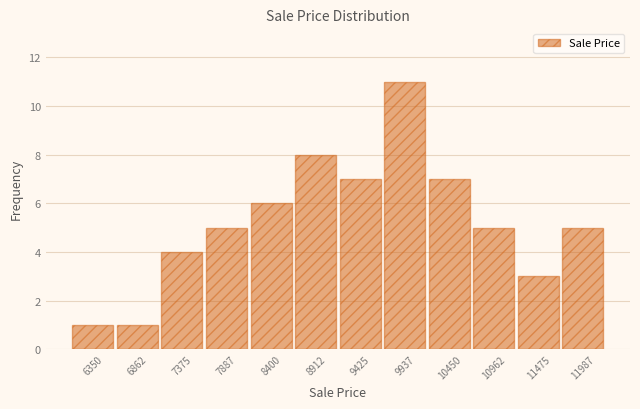

Reading left to right, extract all data points from this chart.

1	1	4	5	6	8	7	11	7	5	3	5